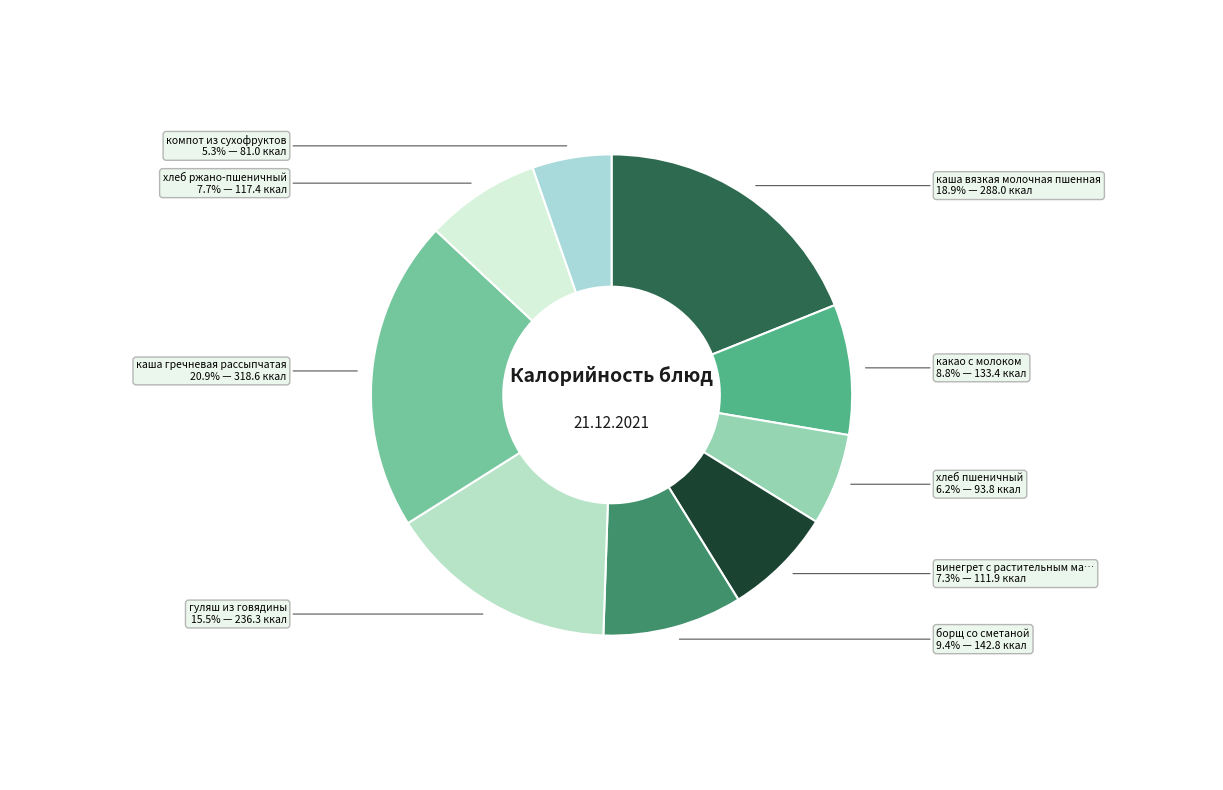

Does any single category account for the majority?

No